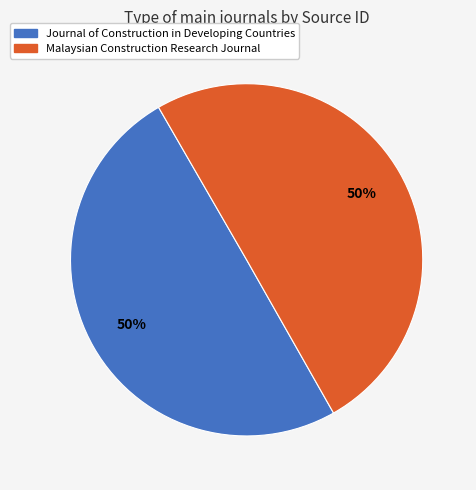

Combined, do Journal of Construction in Developing Countries and Malaysian Construction Research Journal account for over 50%?

Yes